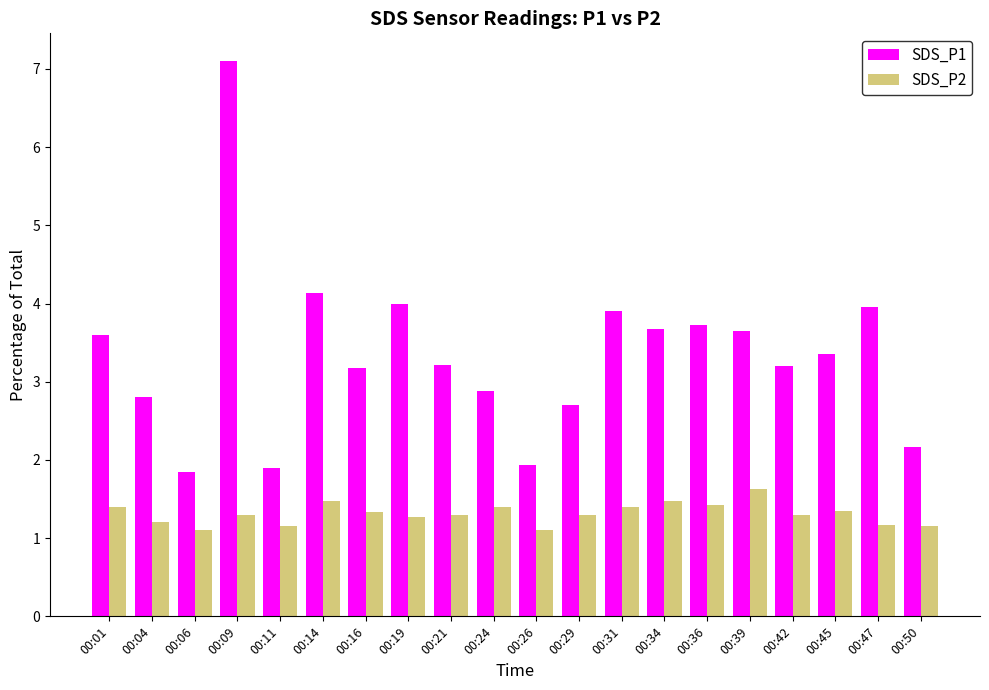

Which series has the largest total across all categories?

SDS_P1